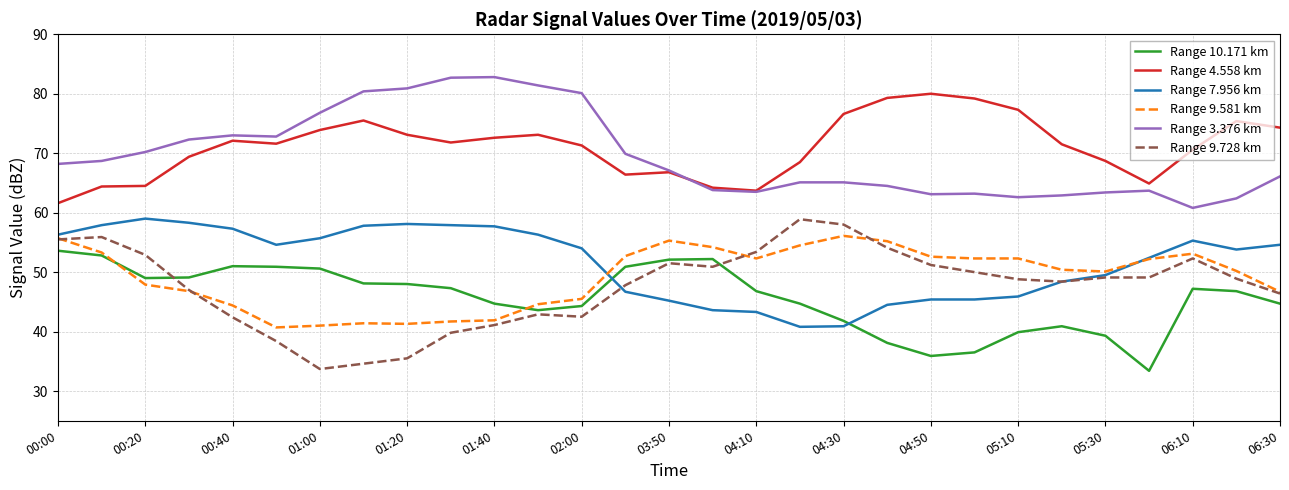

What is the highest value of the Range 7.956 km series?

59.0